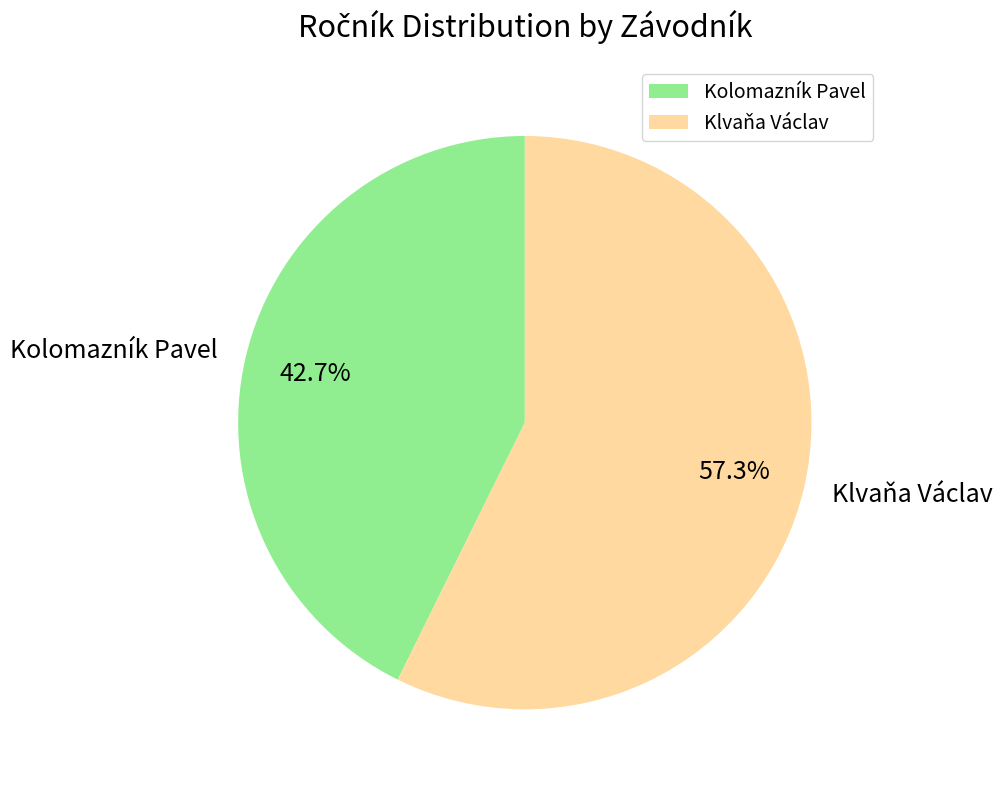

To the nearest percent, what is the difference between the Kolomazník Pavel and Klvaňa Václav slice percentages?

15%